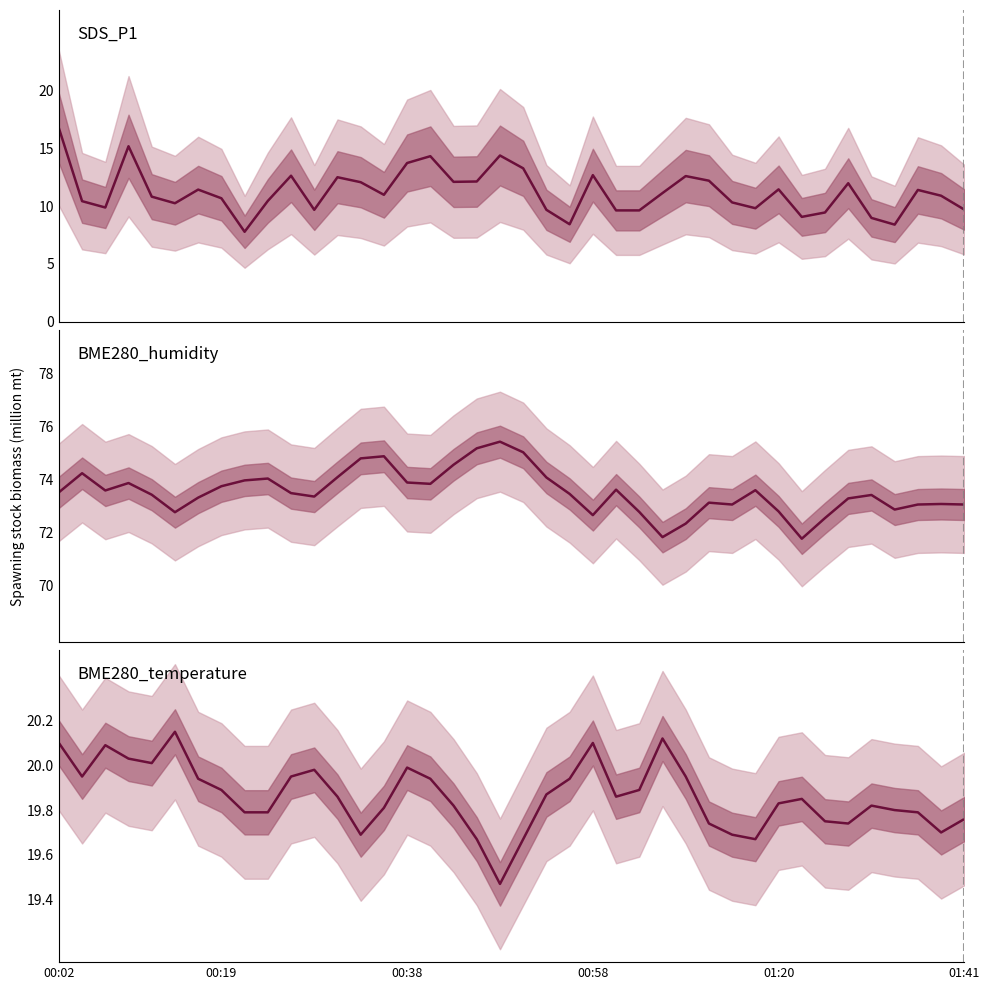

Count the number of data series in this chart.

3